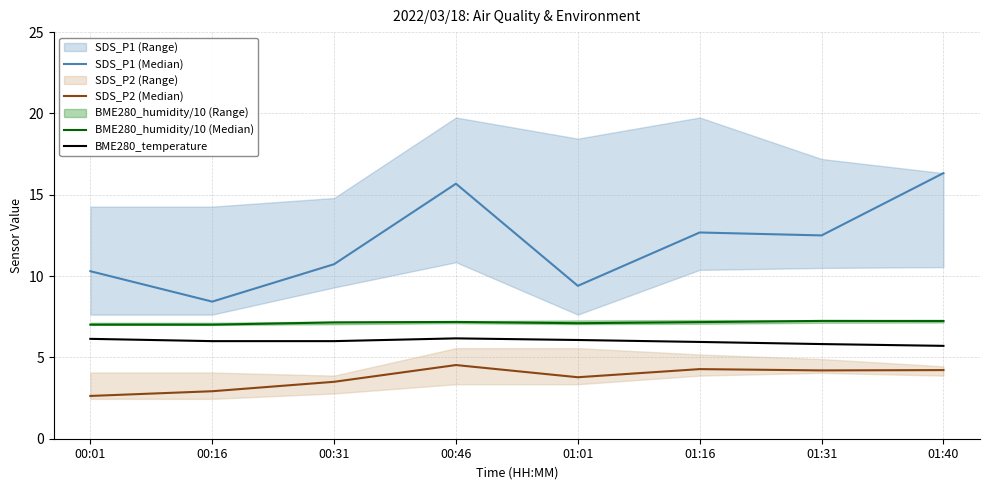

What is the difference between the highest and lowest values at 01:31?

8.3